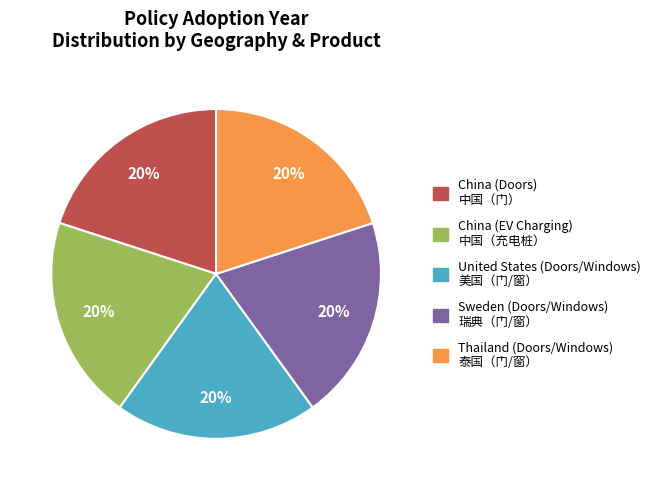

Do China (Doors) and Thailand (Doors/Windows) together represent more than half of the pie?

No